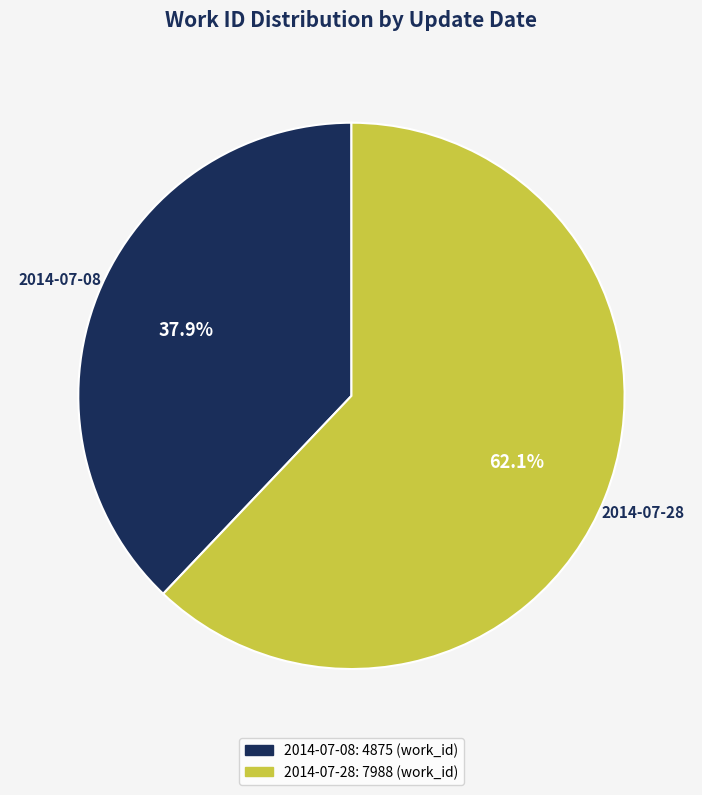

The 2014-07-28 slice represents 72% of the pie. True or false?

False